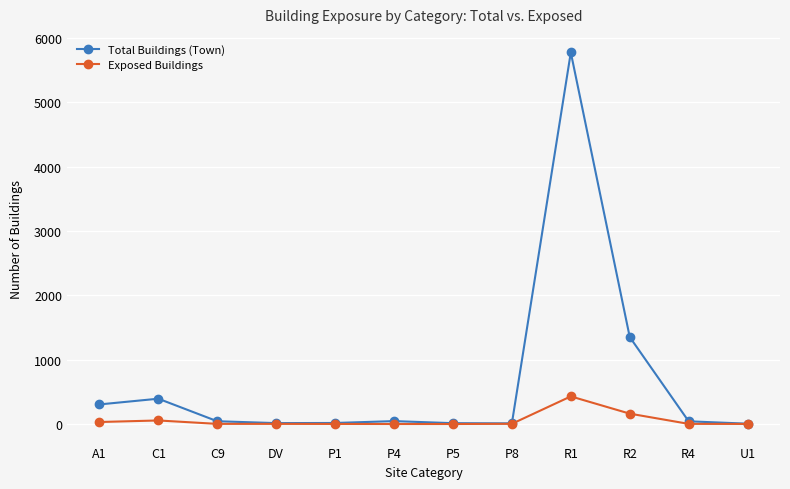

At which category is the sum across all series the highest?

R1